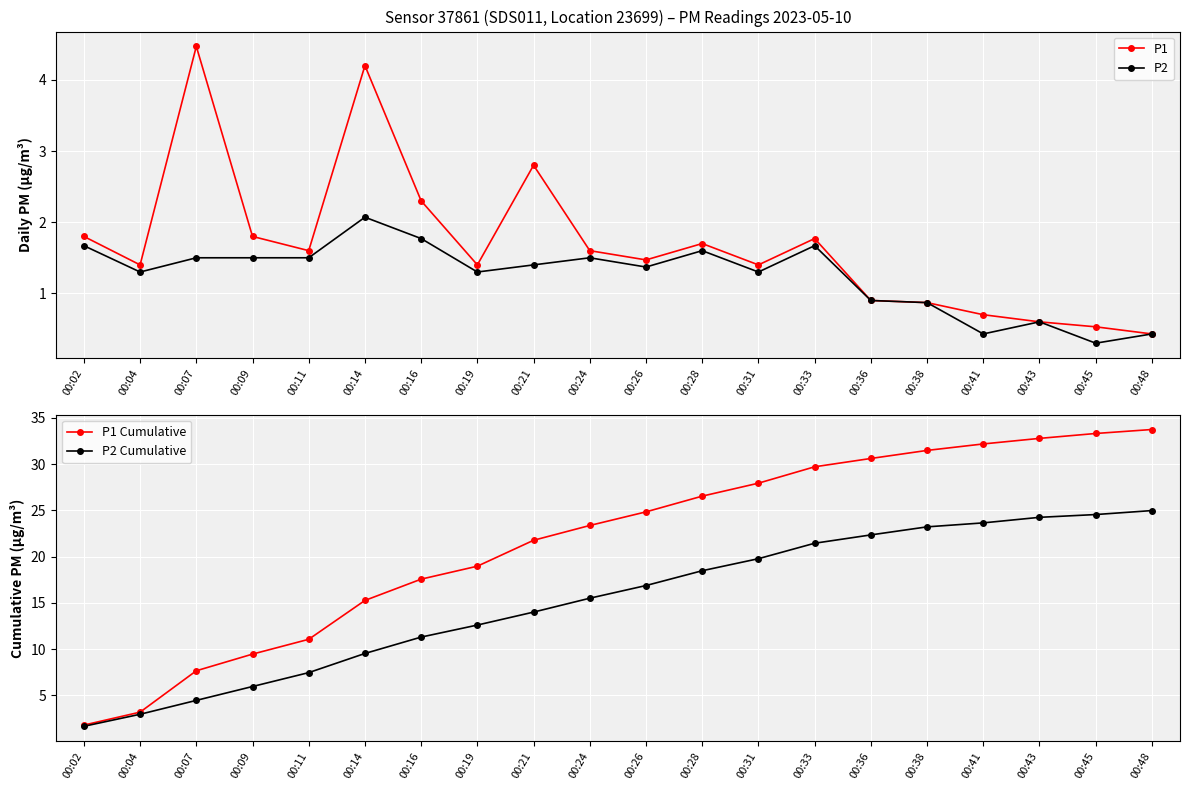

At which label does P2 reach its peak?

00:14